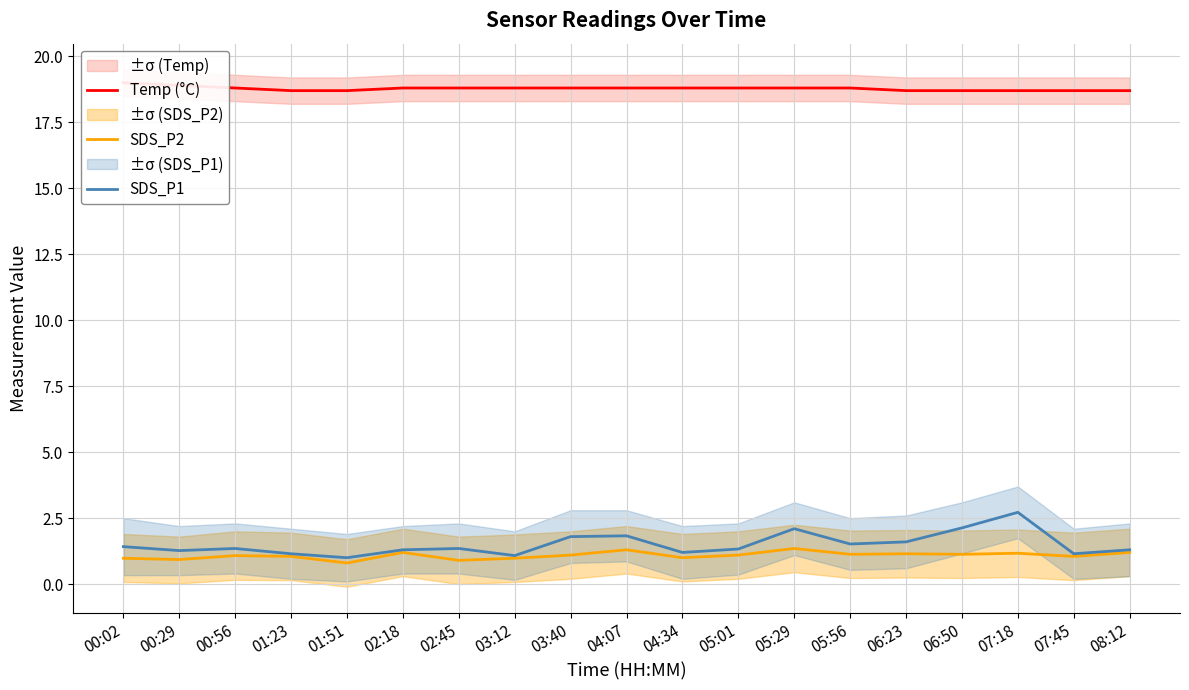

What are all the series names shown in the legend?

Temp (°C), SDS_P2, SDS_P1